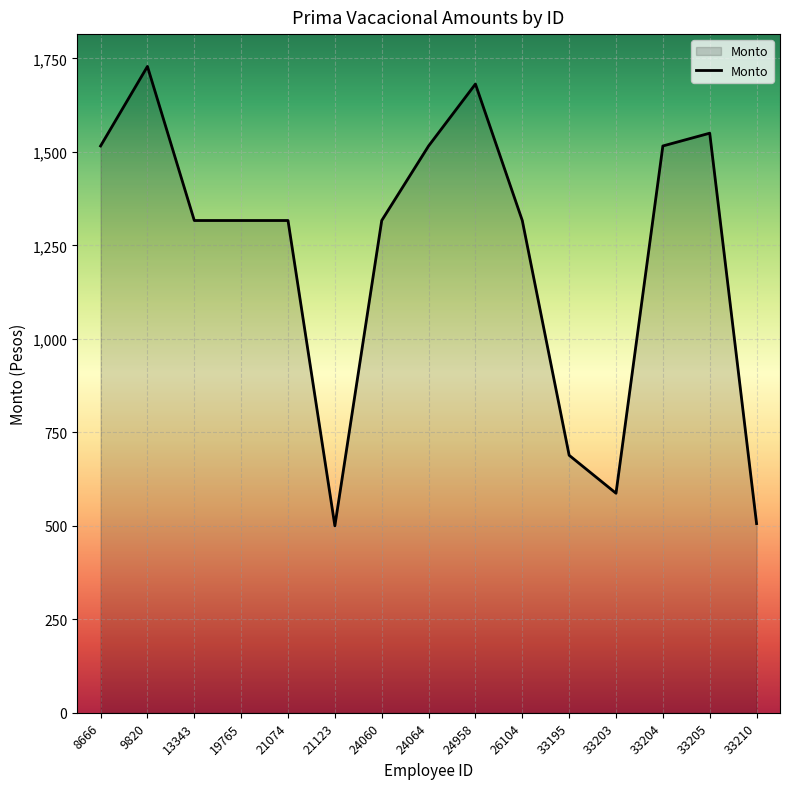

The chart shows a value of 159.6 at 33203. True or false?

False